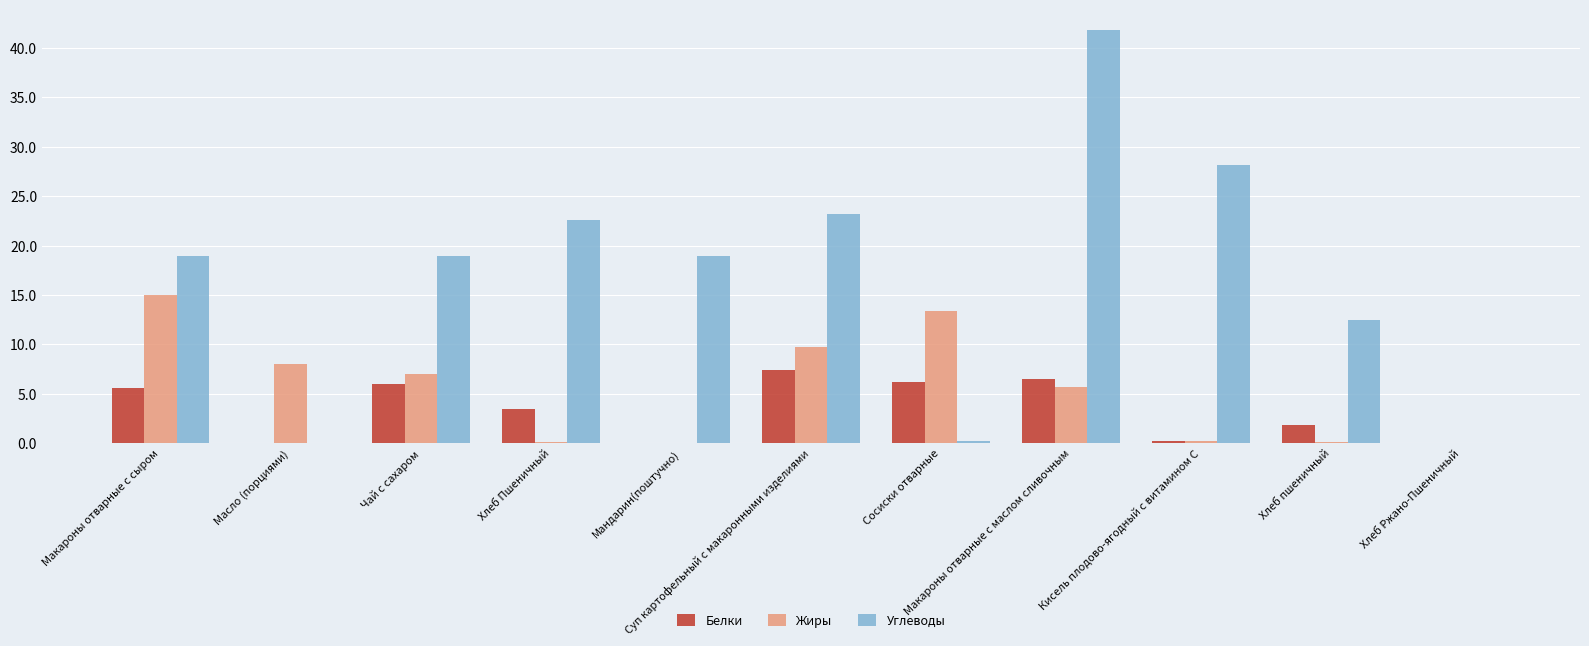

What is the difference between the Белки values at Чай с сахаром and Хлеб Ржано-Пшеничный?

6.0